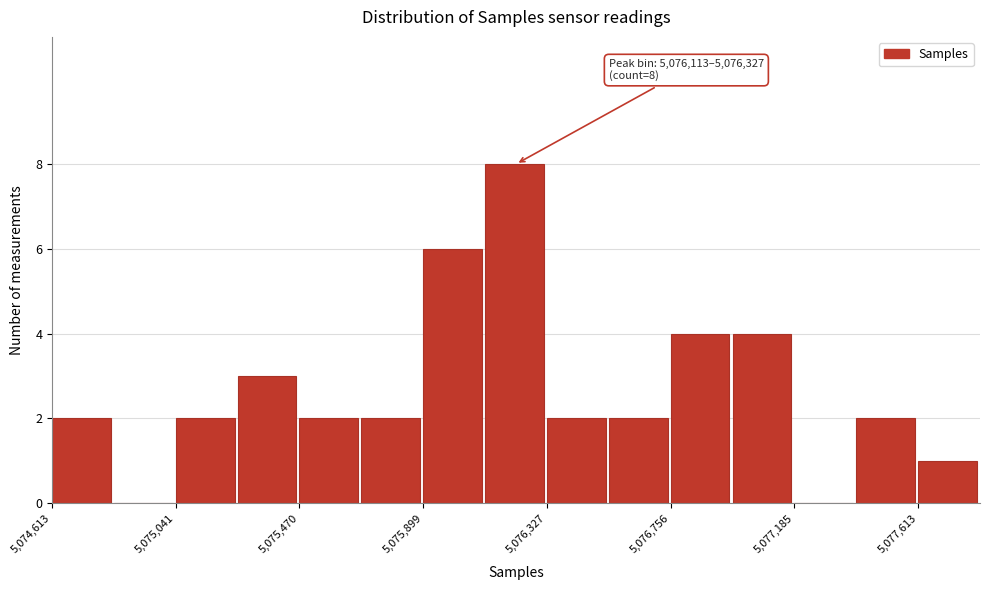

Over which range of the x-axis is the bar tallest?

5076100 to 5076350